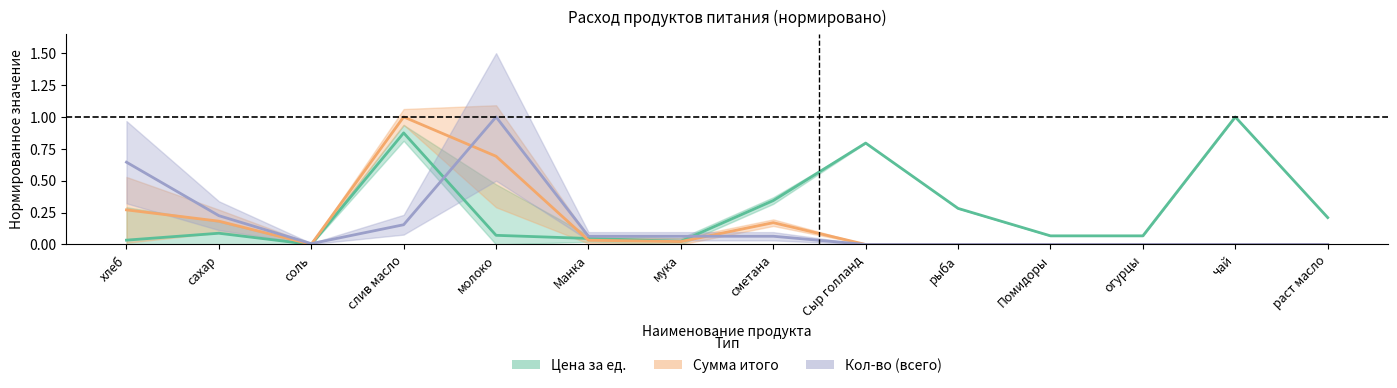

What is the maximum value for Цена за ед.?

1.0